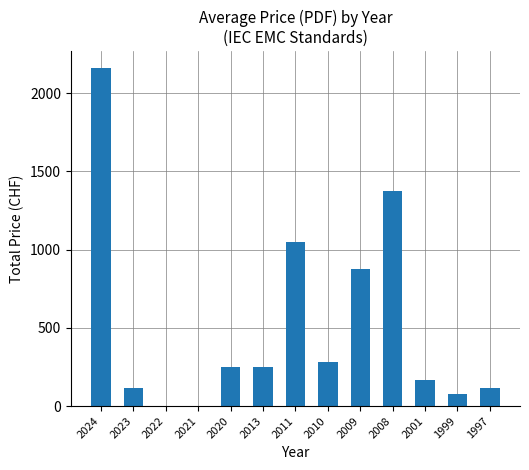

What is the sum of the values at 1997 and 2022?

115